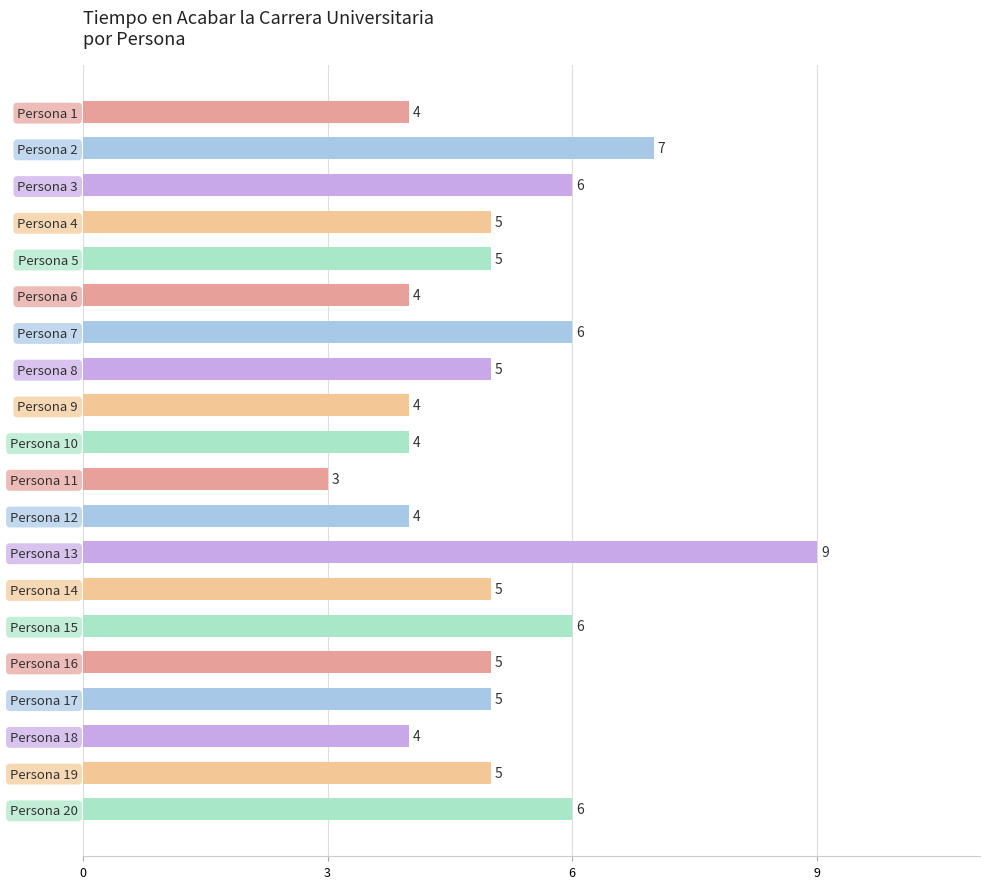

How many bars are there in total?

20